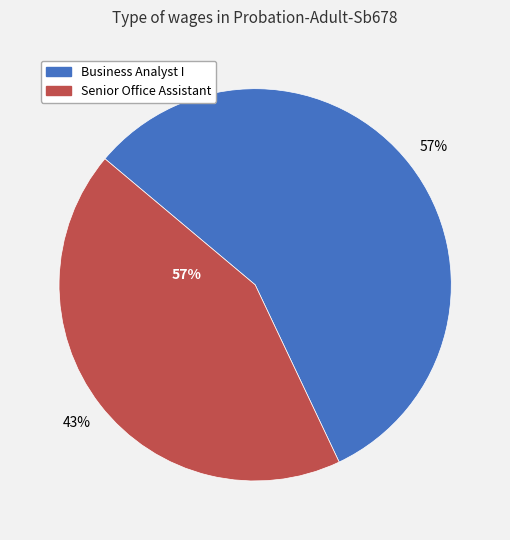

What is the change in value from Business Analyst I to Senior Office Assistant?

-11392.8